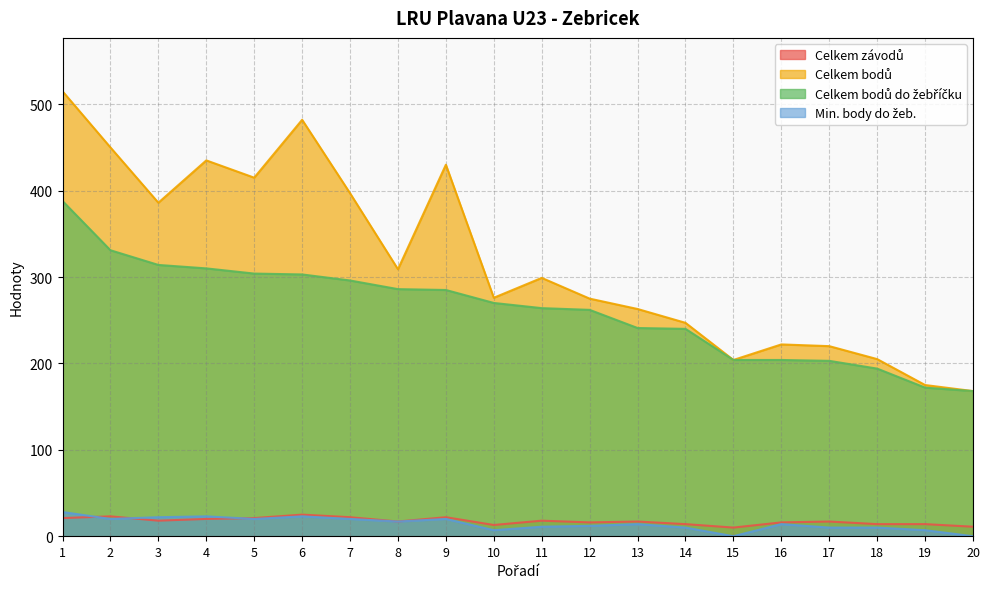

Between 7 and 6, which is larger?

6